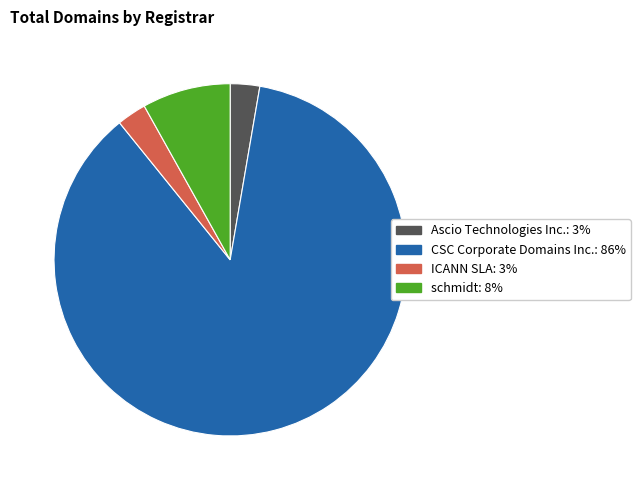

Combined, do ICANN SLA and schmidt account for over 50%?

No